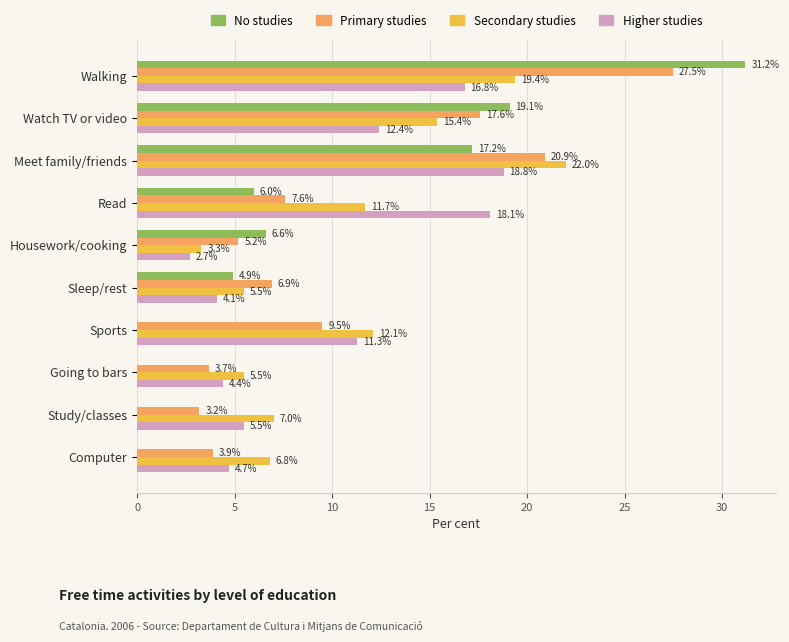

What is the sum of all No studies values?

85.0